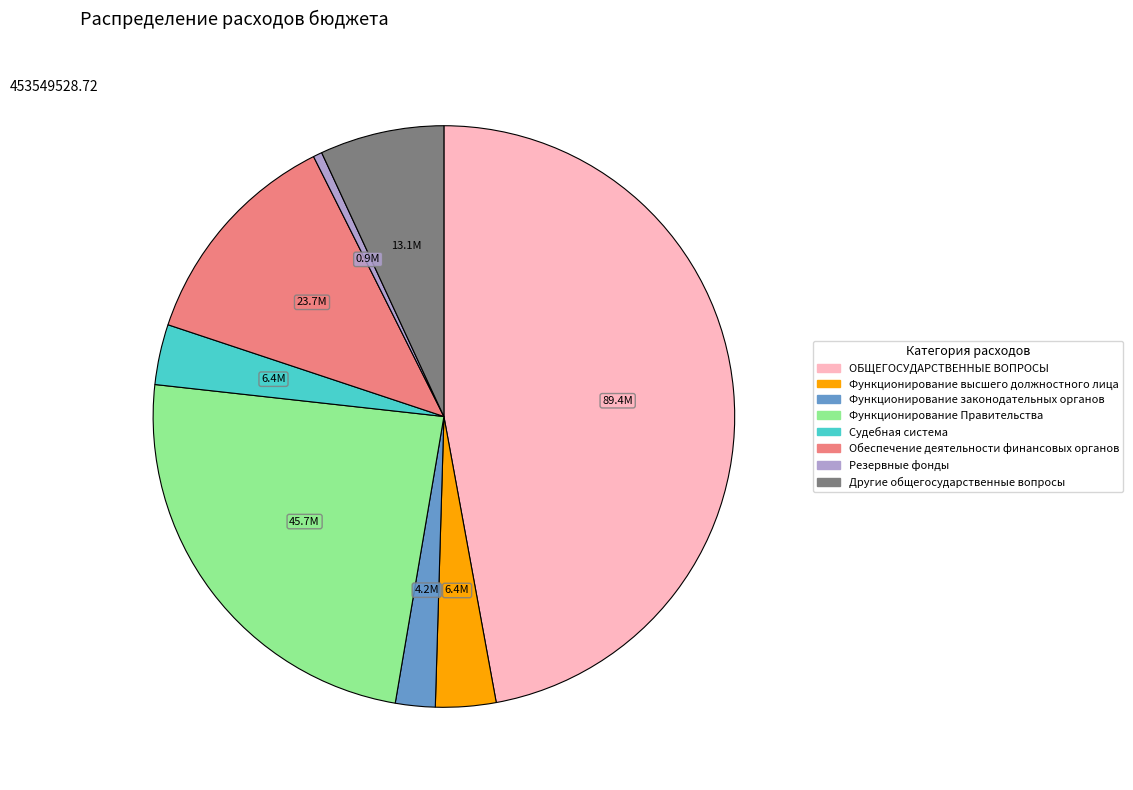

The Функционирование высшего должностного лица slice represents 3% of the pie. True or false?

True